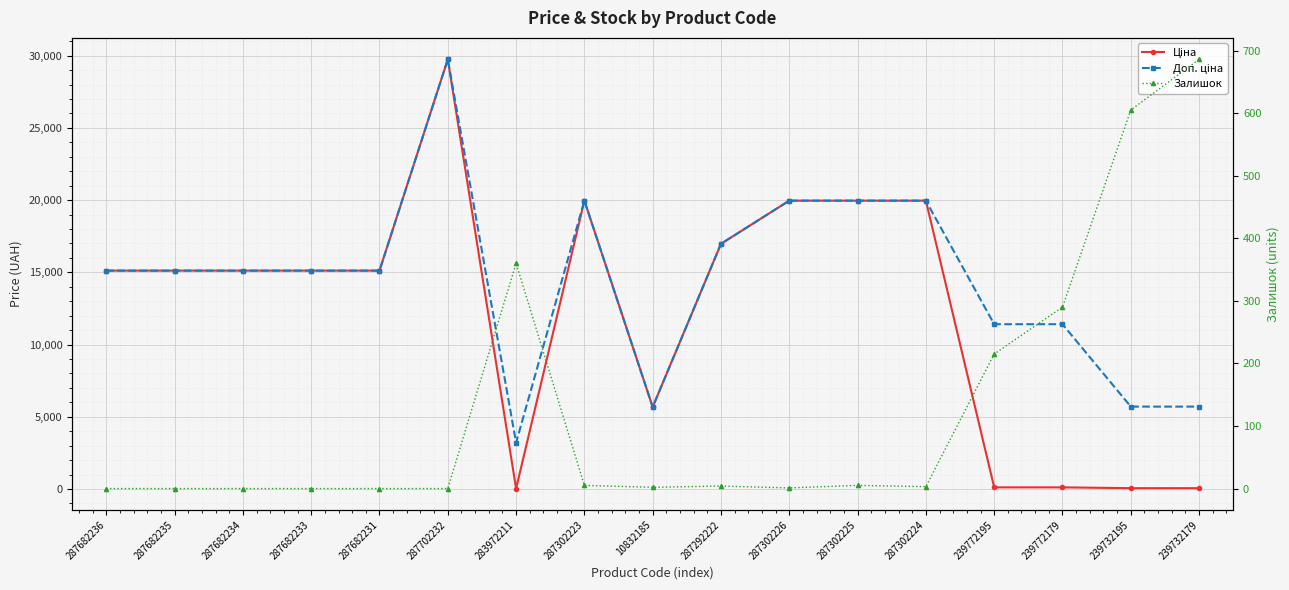

True or false: Ціна and Доп. ціна cross at least once.

False